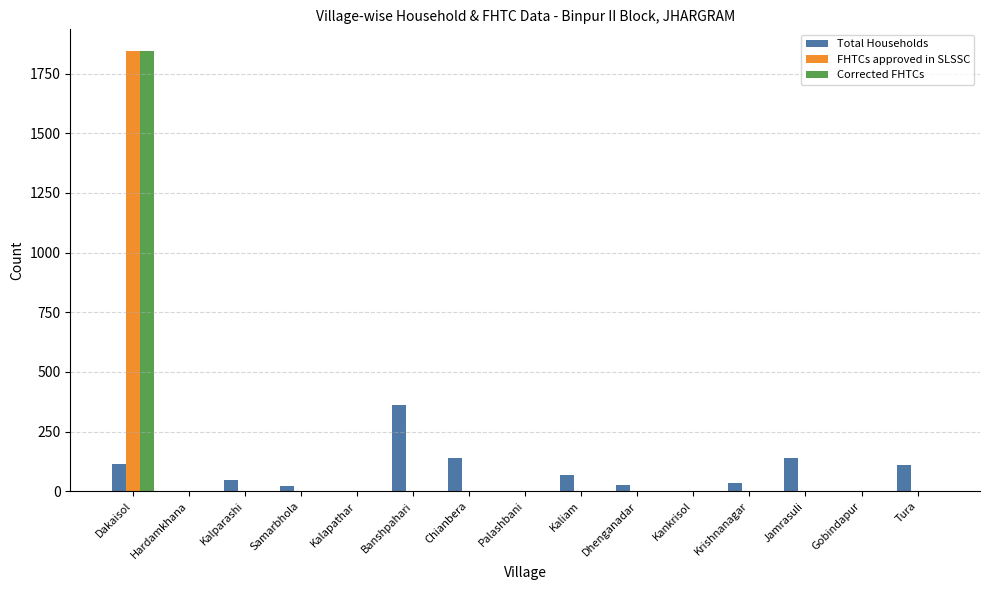

Which category has the highest value in the Total Households series?

Banshpahari